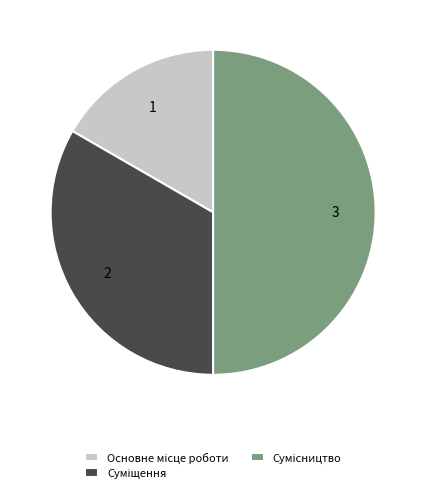

The Суміщення slice represents 43% of the pie. True or false?

False